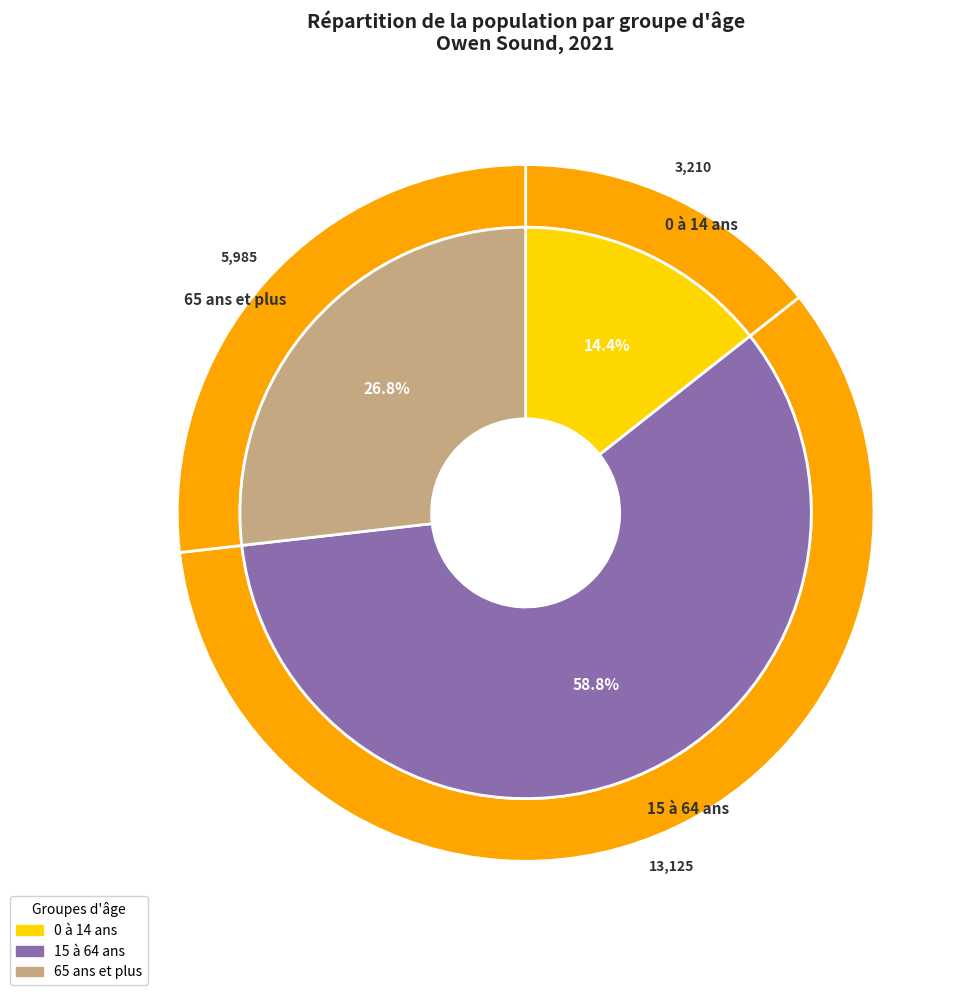

Is it true that 0 à 14 ans is 20% of the pie?

False